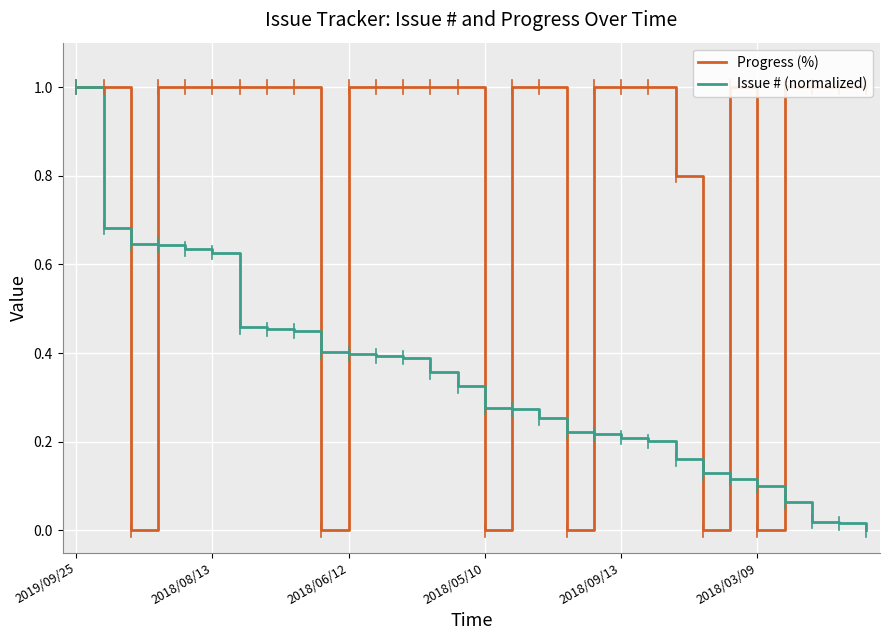

True or false: Issue # (normalized) has a value of 0.4 at 8.

True